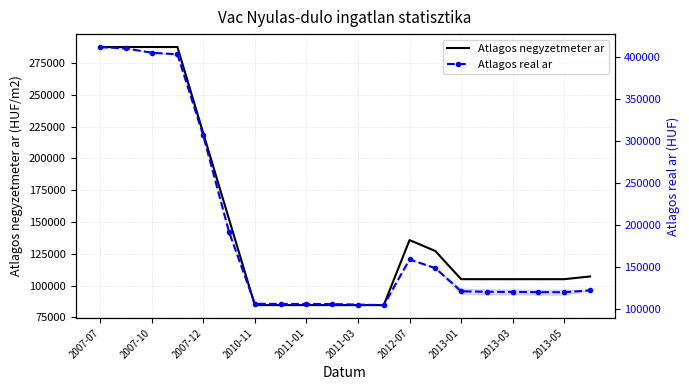

The Atlagos real ar series shows 203988 at 2013-05. True or false?

False